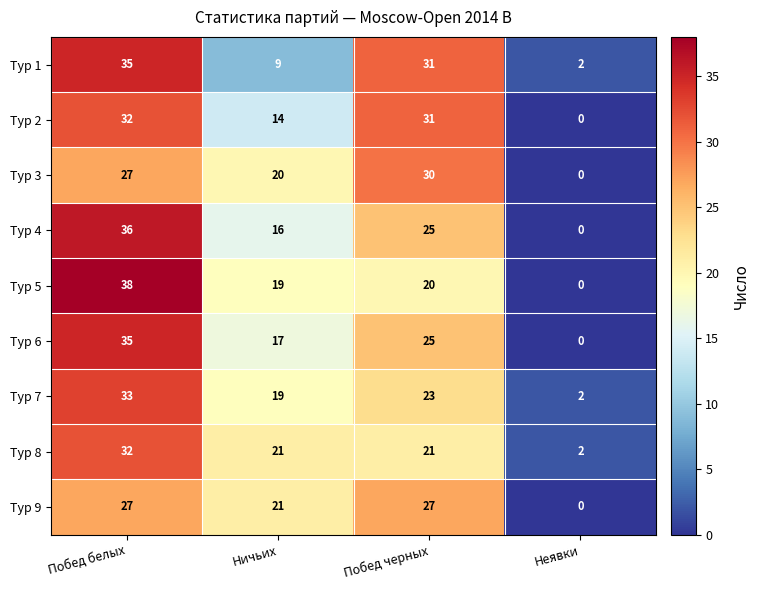

What is the sum of the Тур 4 values at Побед черных and Побед белых?

61